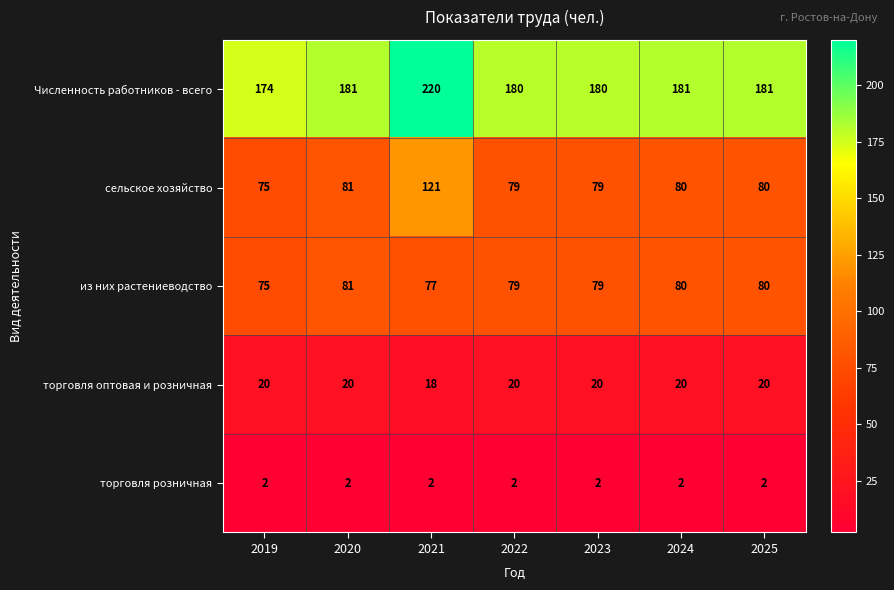

Which label corresponds to the largest value in the chart?

2021